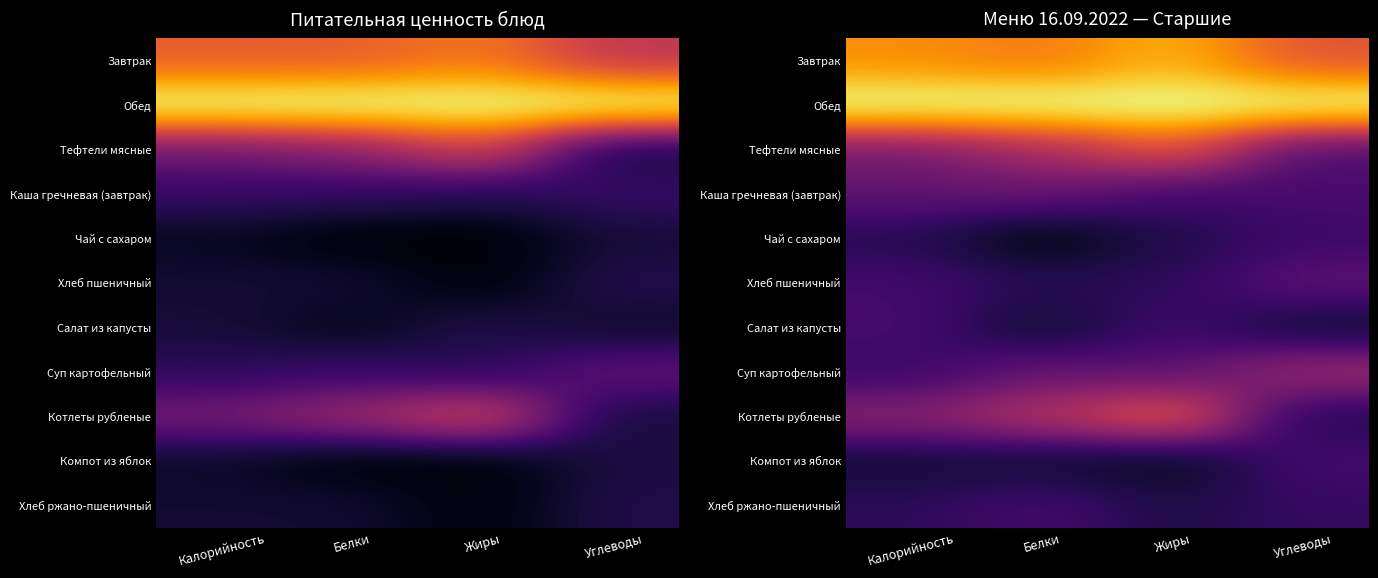

Which label corresponds to the largest value in the chart?

Калорийность